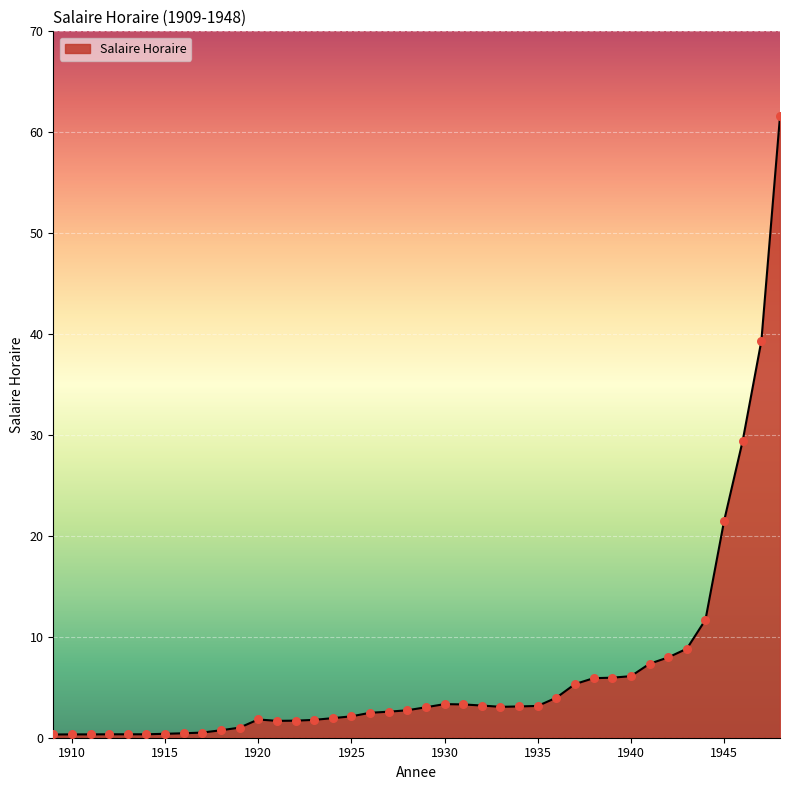

What is the greatest value displayed?

61.6